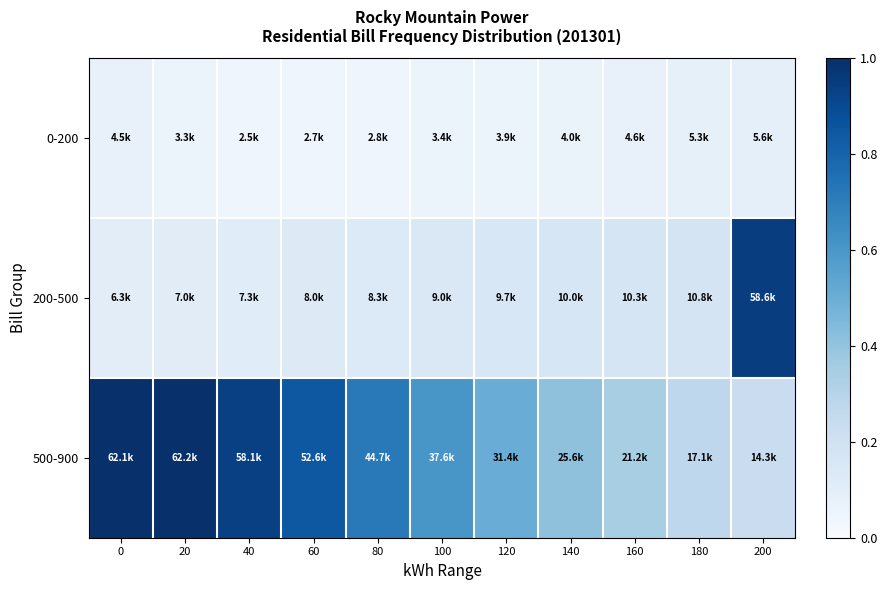

List the series in order of their peak value, lowest first.

0-200, 200-500, 500-900